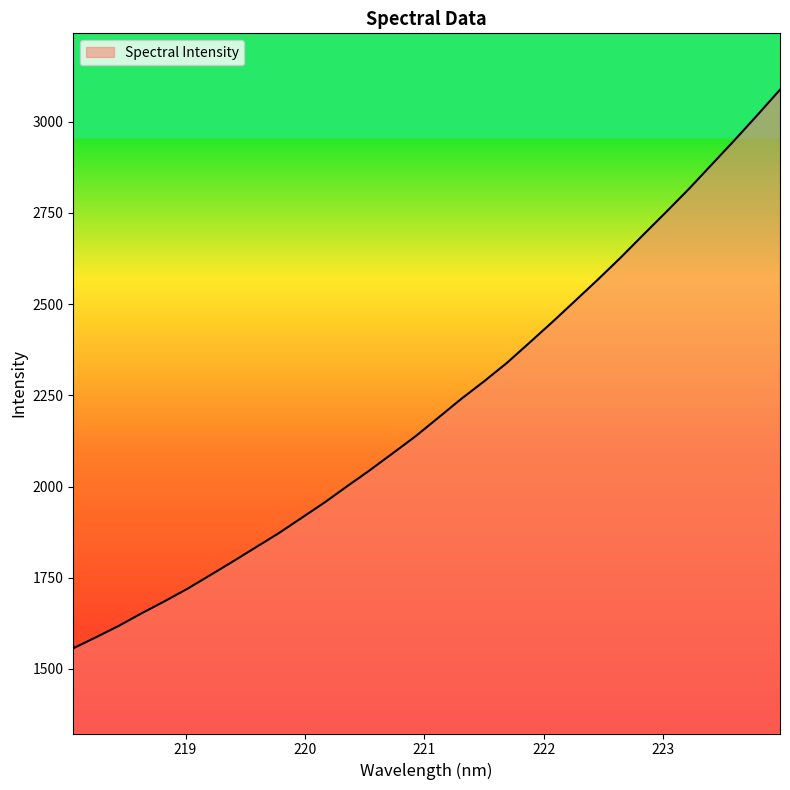

What is the smallest value displayed?

1556.8